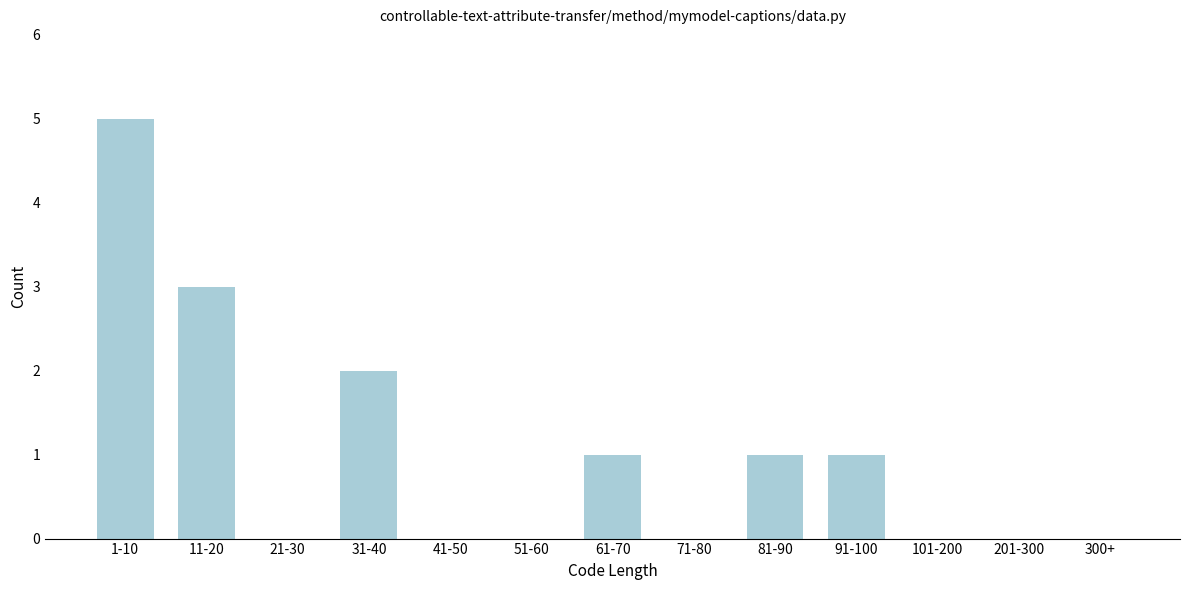

Reading left to right, what are all the values shown in this chart?

1-10=5	11-20=3	21-30=0	31-40=2	41-50=0	51-60=0	61-70=1	71-80=0	81-90=1	91-100=1	101-200=0	201-300=0	300+=0